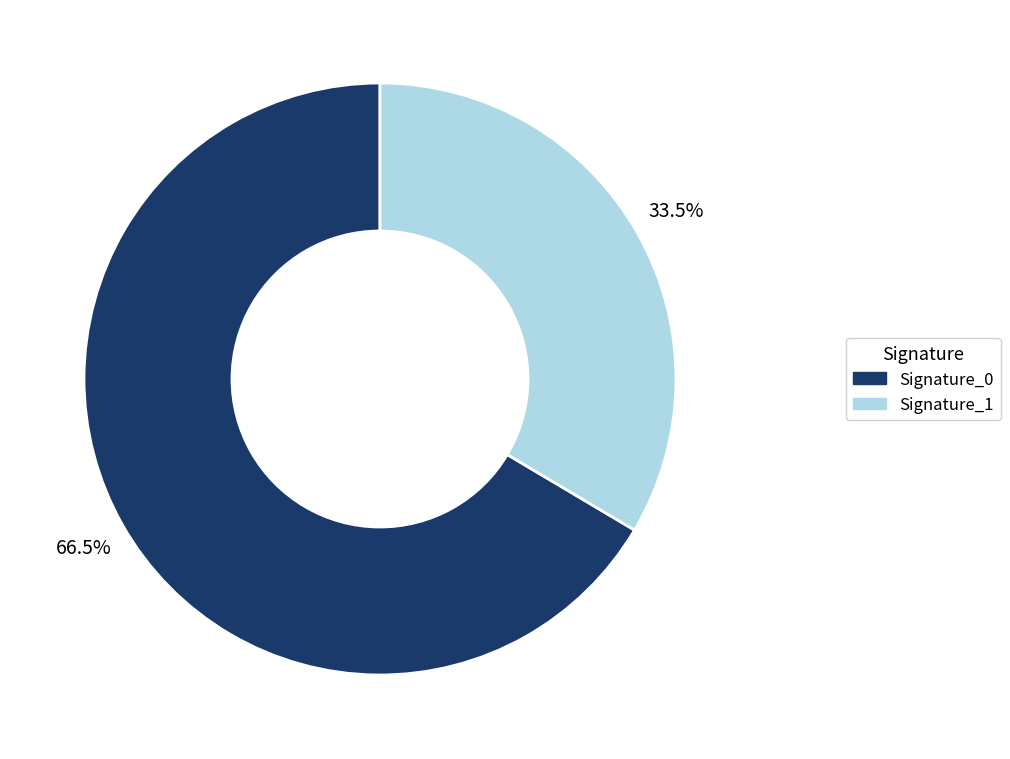

Is the sum of Signature_1 and Signature_0 greater than half?

Yes